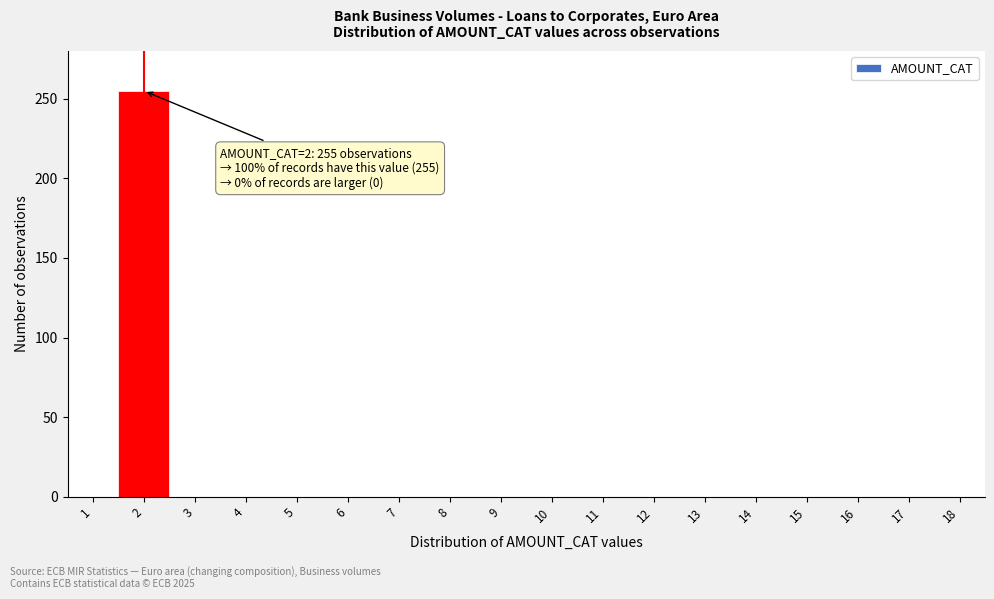

Reading left to right, list all the values displayed in this chart.

1=0	2=255	3=0	4=0	5=0	6=0	7=0	8=0	9=0	10=0	11=0	12=0	13=0	14=0	15=0	16=0	17=0	18=0